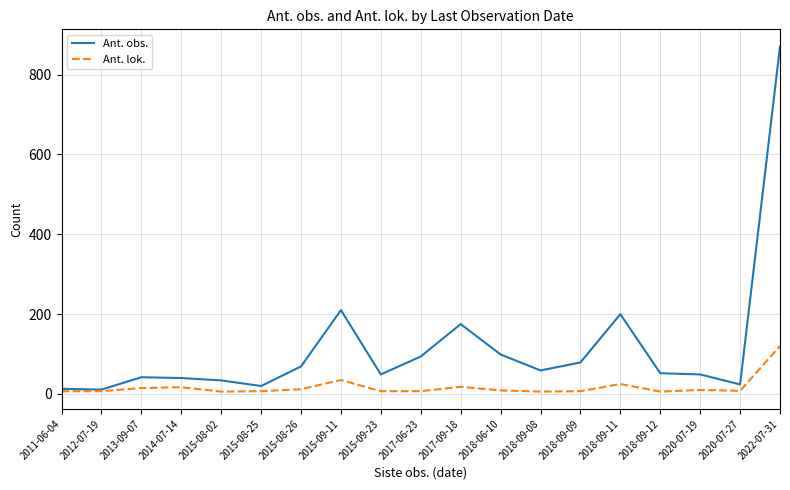

At which category is the sum across all series the highest?

2022-07-31